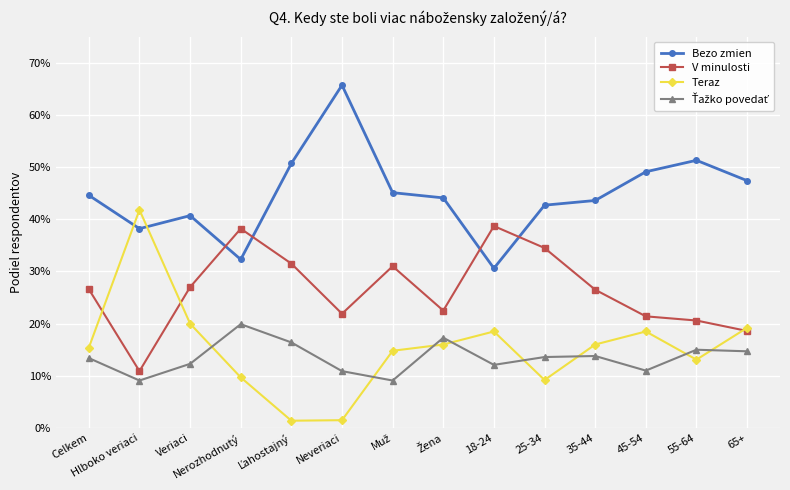

At which category is the sum across all series the highest?

Nerozhodnutý